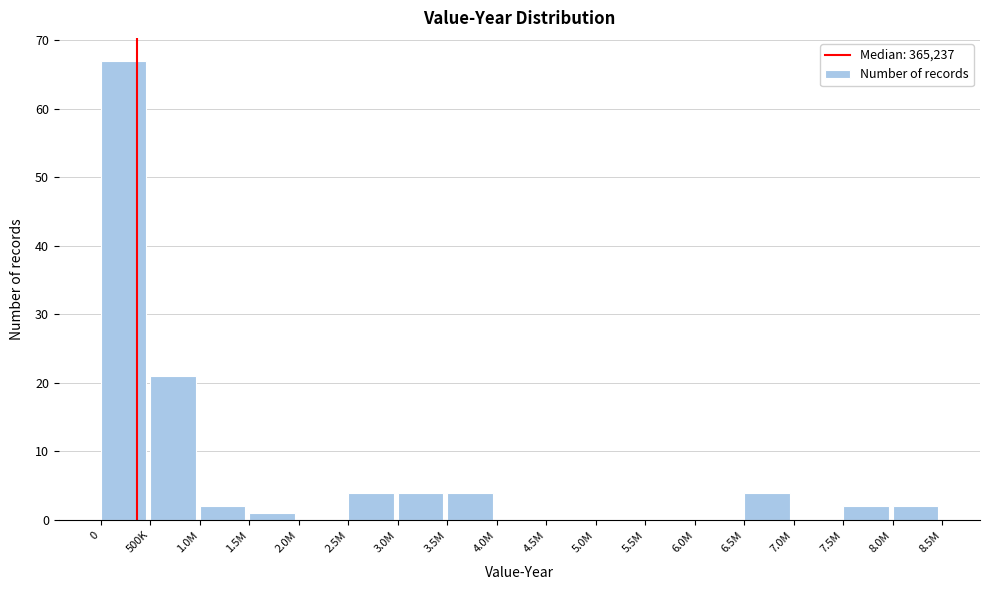

Reading left to right, extract all data points from this chart.

0=67	500K=21	1.0M=2	1.5M=1	2.0M=0	2.5M=4	3.0M=4	3.5M=4	4.0M=0	4.5M=0	5.0M=0	5.5M=0	6.0M=0	6.5M=4	7.0M=0	7.5M=2	8.0M=2